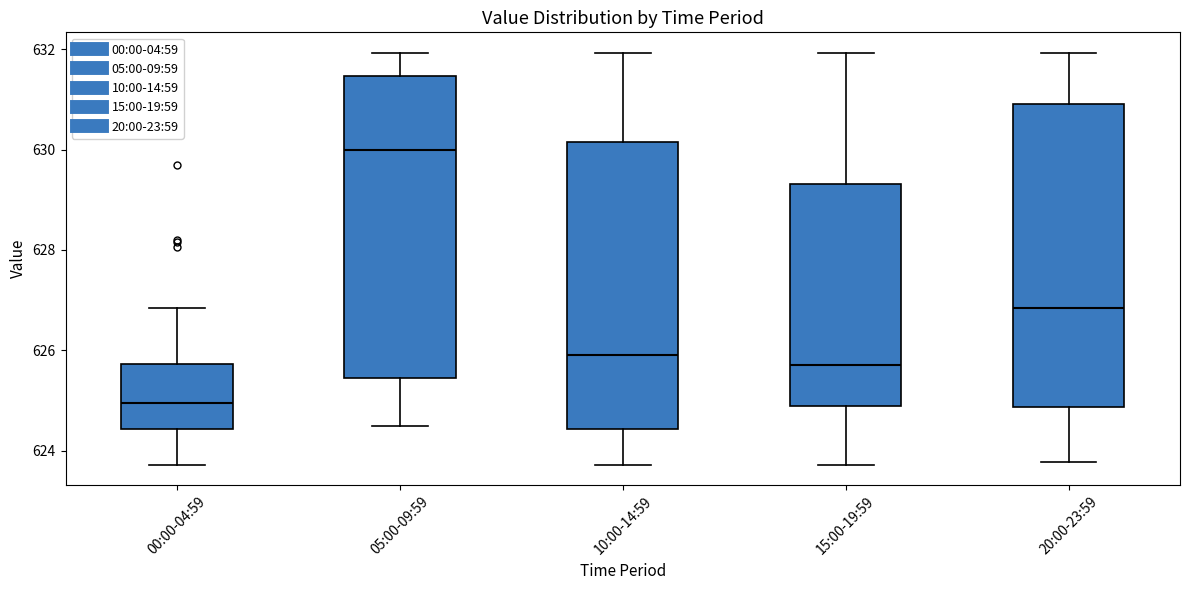

Reading left to right, transcribe this box plot: for each box, give where its median line is, the range the box spans, and where its two whiskers end, as read against the y-axis. The values are not printed on the chart, so give them approximately, as read against the axis.

00:00-04:59: median 625.0, box 624.4 to 625.8, whiskers 623.8 to 626.8
05:00-09:59: median 630.0, box 625.4 to 631.4, whiskers 624.4 to 632.0
10:00-14:59: median 626.0, box 624.4 to 630.2, whiskers 623.8 to 632.0
15:00-19:59: median 625.8, box 624.8 to 629.4, whiskers 623.8 to 632.0
20:00-23:59: median 626.8, box 624.8 to 631.0, whiskers 623.8 to 632.0